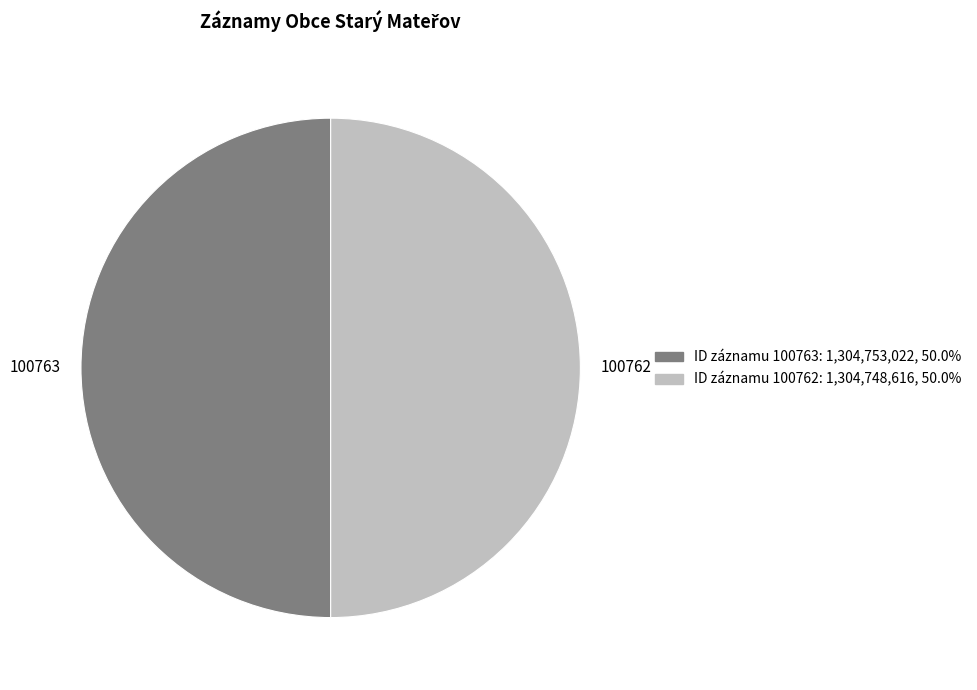

Approximately how many times larger is the value at 100762 compared to 100763?

1.0